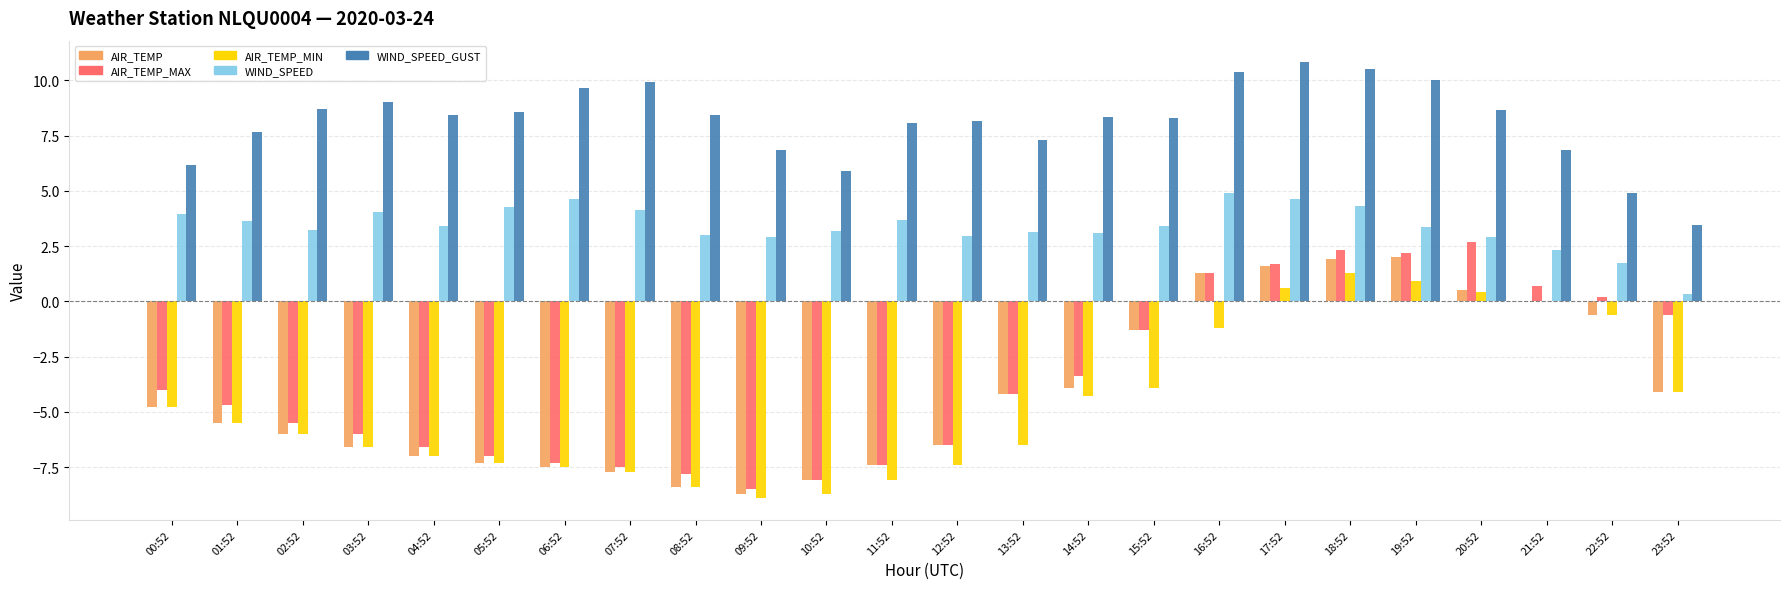

Which series has the largest total across all categories?

WIND_SPEED_GUST